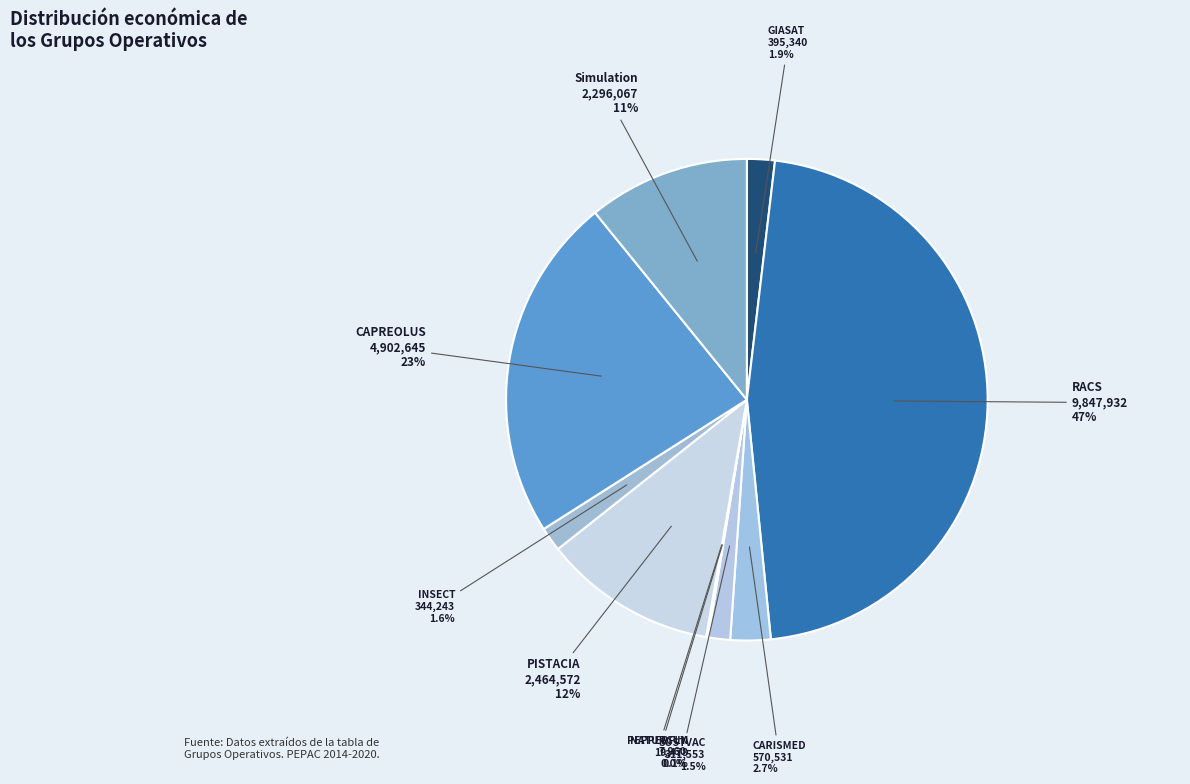

Which slice is the largest?

RACS